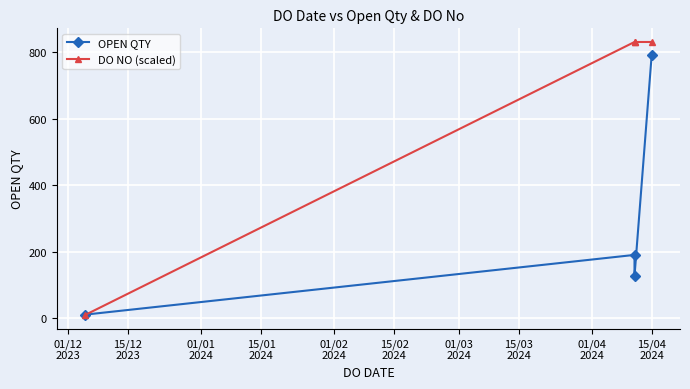

How many times do DO NO (scaled) and OPEN QTY cross each other?

1